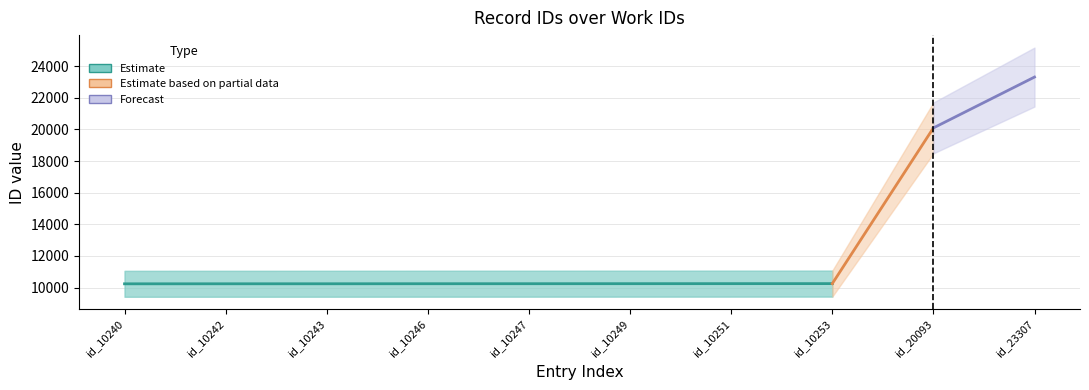

Is the value of mid at id_10240 greater than the value of upper at id_10240?

No